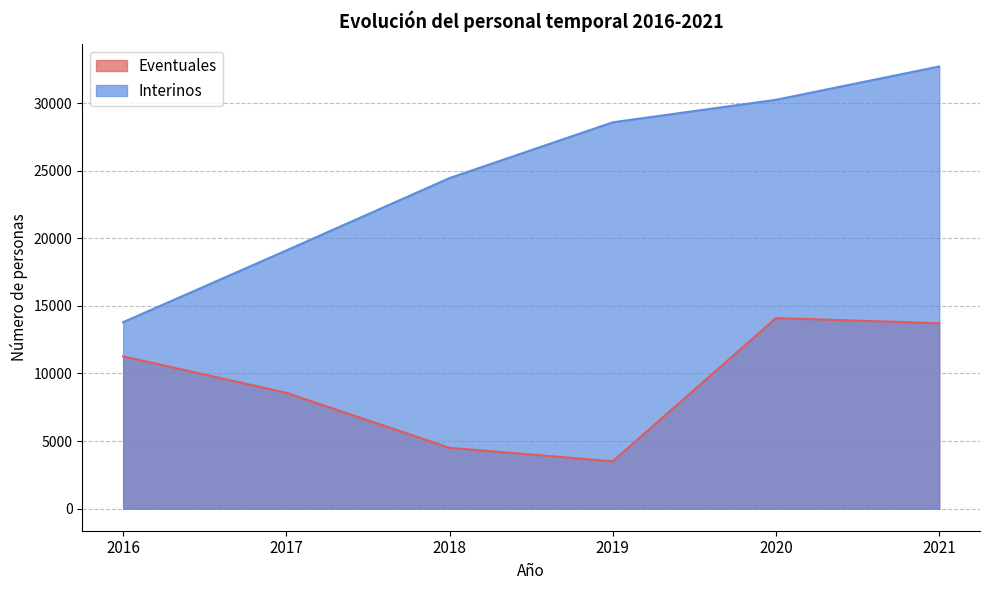

Does the chart have visible grid lines?

Yes